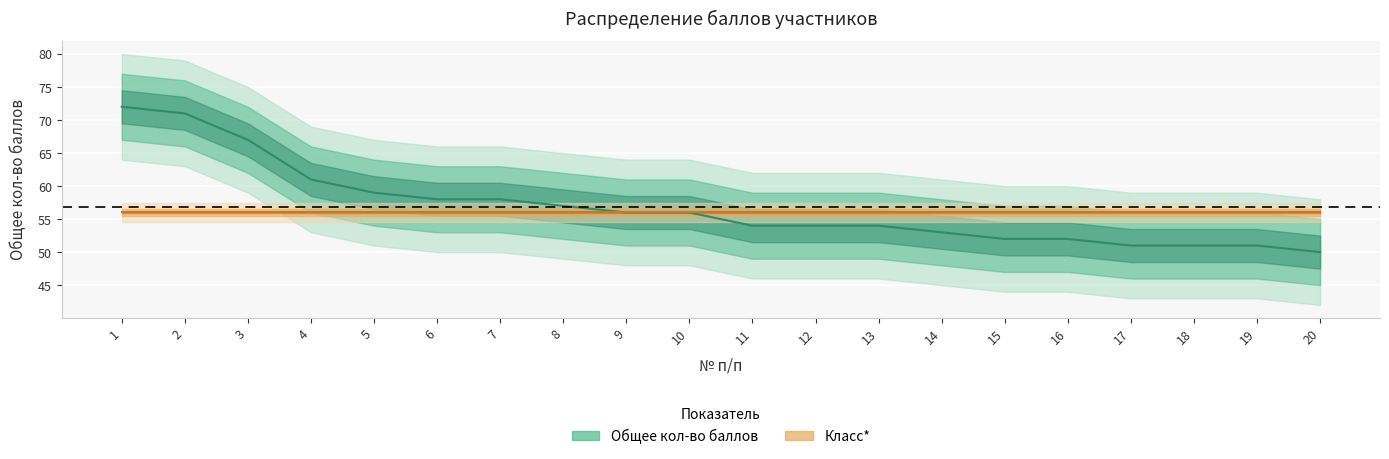

Reading left to right, list all the values displayed in this chart.

Общее кол-во баллов: 72	71	67	61	59	58	58	57	56	56	54	54	54	53	52	52	51	51	51	50
Класс*: 56	56	56	56	56	56	56	56	56	56	56	56	56	56	56	56	56	56	56	56